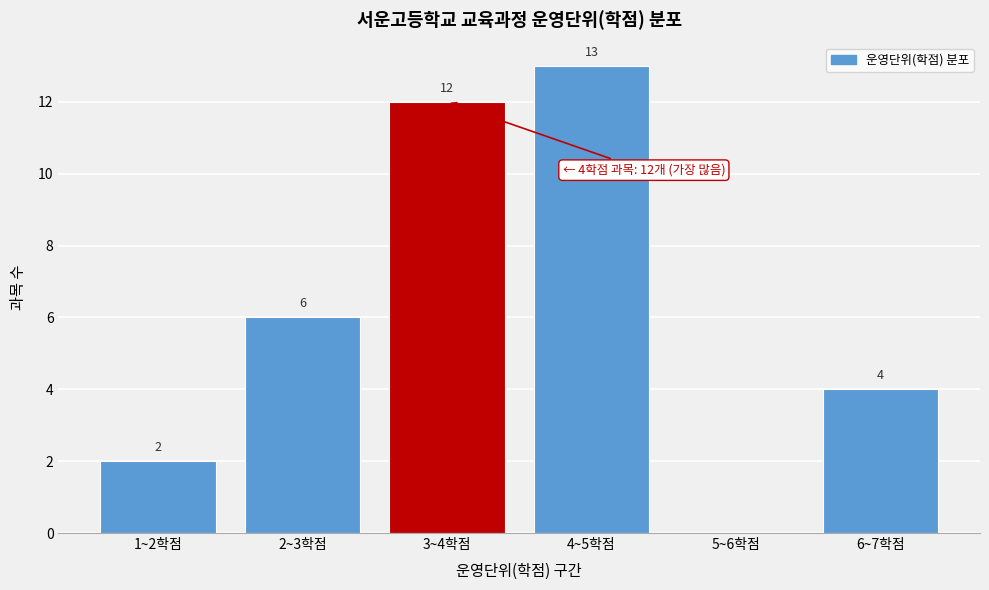

Reading right to left, transcribe all the data shown in this chart.

6~7학점=4	5~6학점=0	4~5학점=13	3~4학점=12	2~3학점=6	1~2학점=2